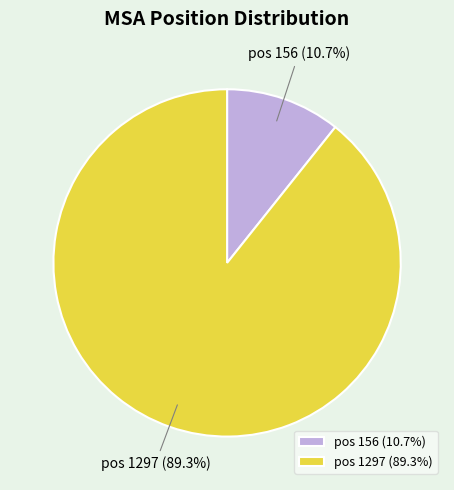

Combined, what portion of the pie is pos 156 and pos 1297?

100.0%